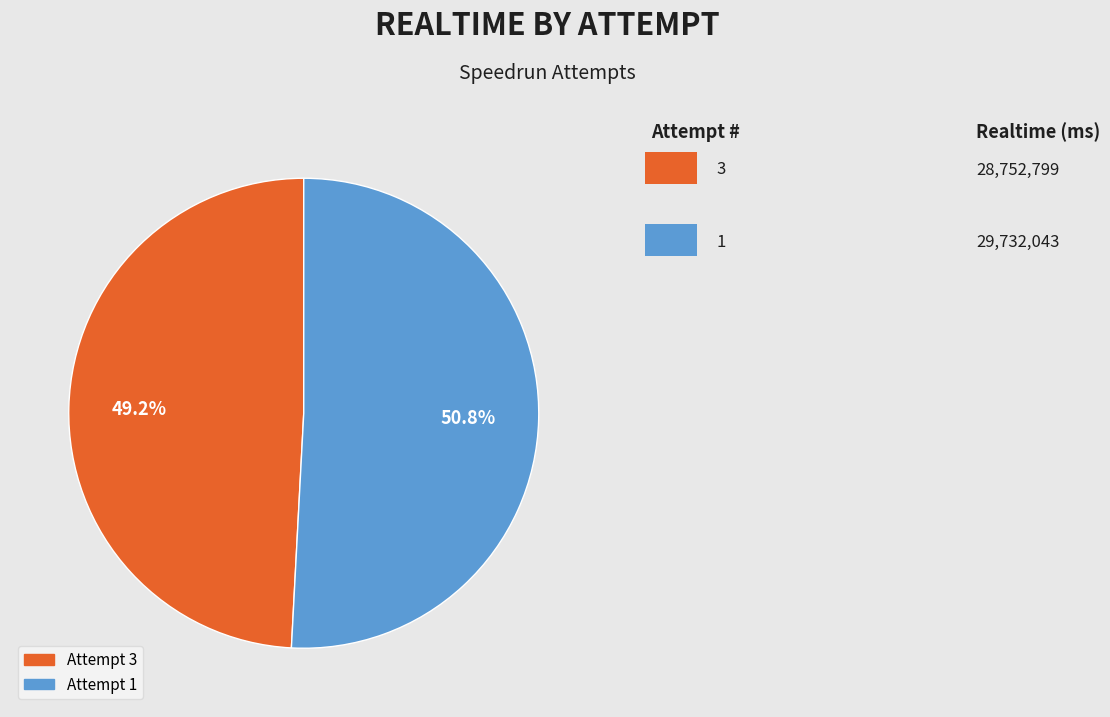

Does any single category account for the majority?

Yes